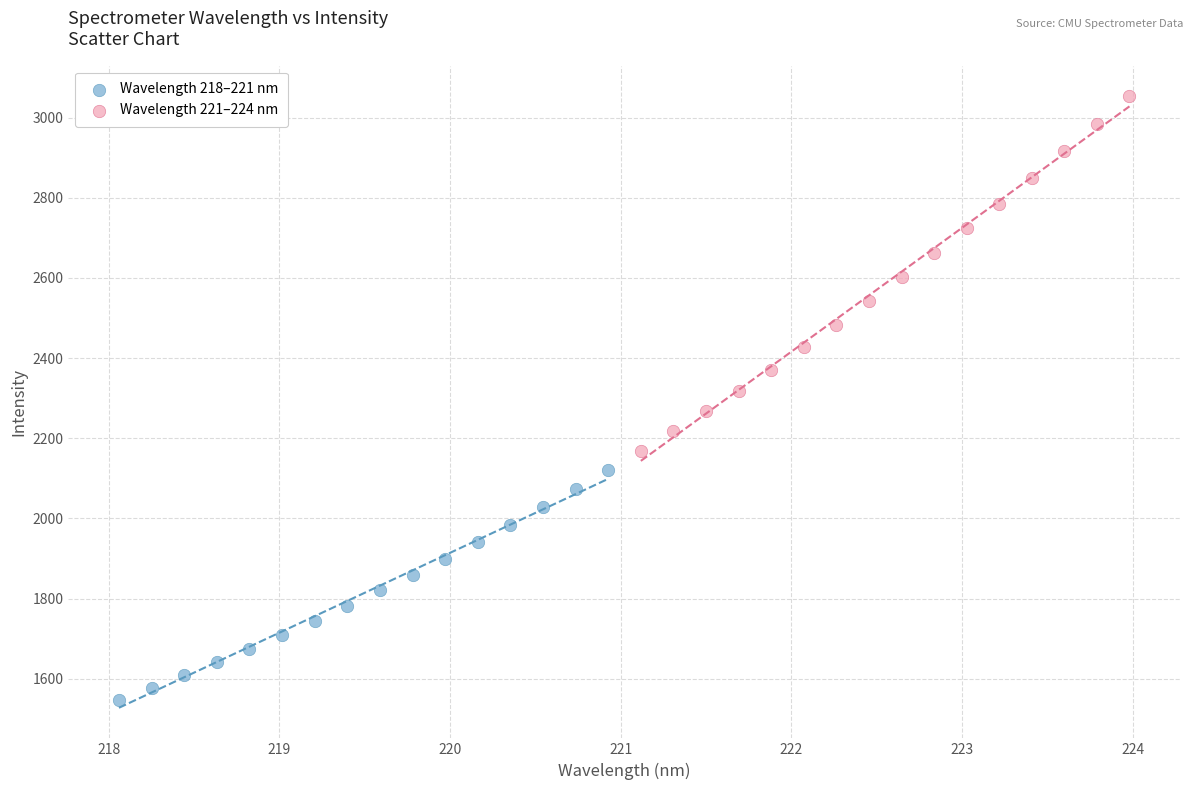

Which series reaches the maximum Y coordinate?

Wavelength 221–224 nm